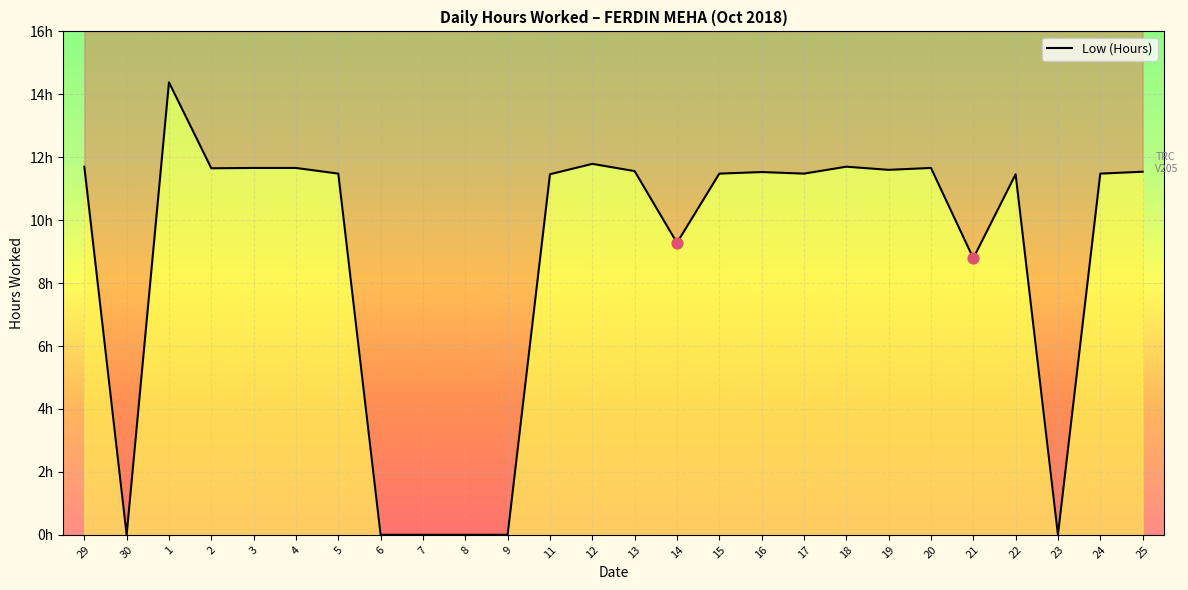

What is the change in value from 14 to 16?

+2.2